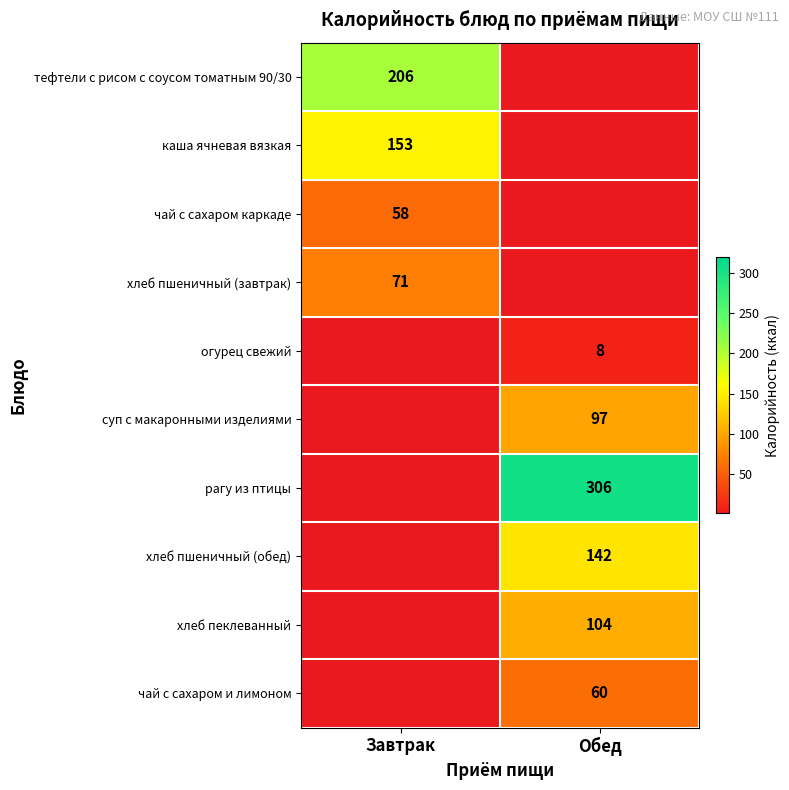

The value of чай с сахаром каркаде at Завтрак is 25. True or false?

False